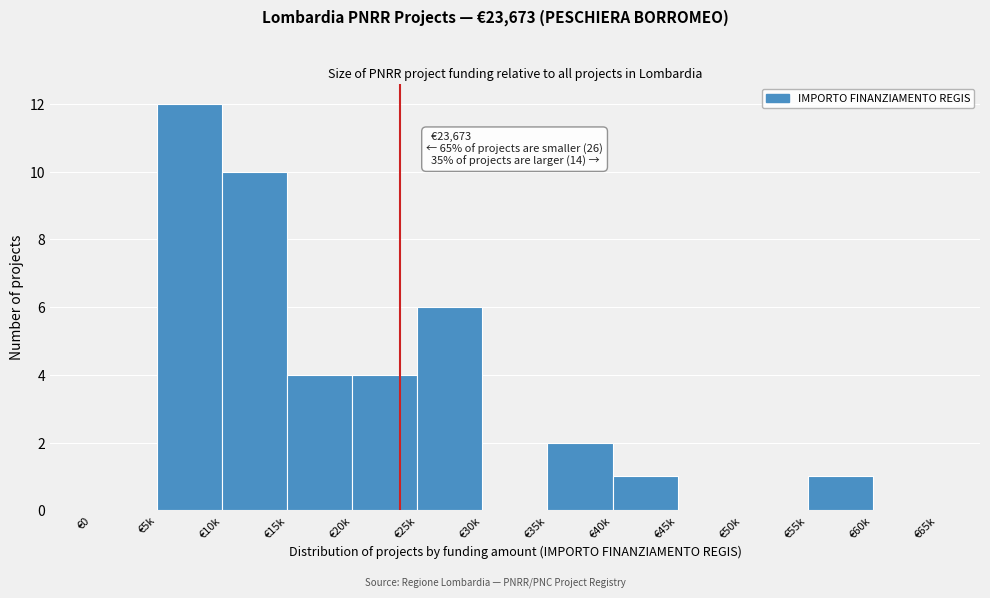

Reading left to right, transcribe all the data shown in this chart.

€0=0	€5k=12	€10k=10	€15k=4	€20k=4	€25k=6	€30k=0	€35k=2	€40k=1	€45k=0	€50k=0	€55k=1	€60k=0